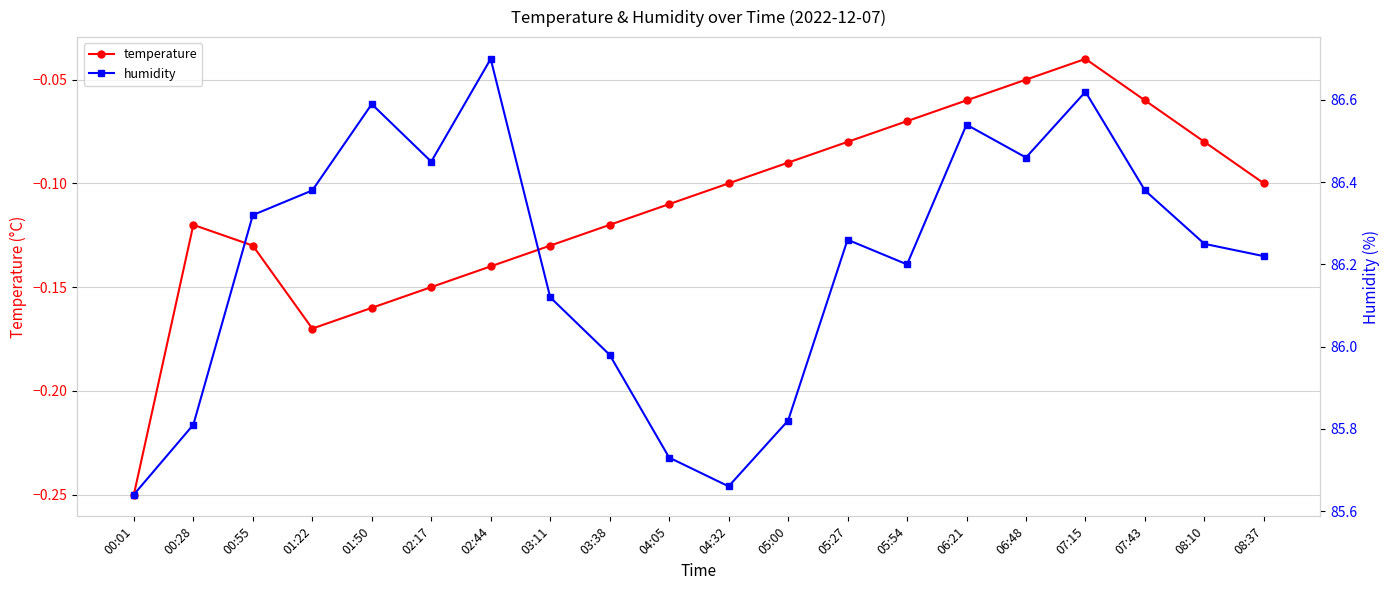

The value of temperature at 05:54 is -0.1. True or false?

True